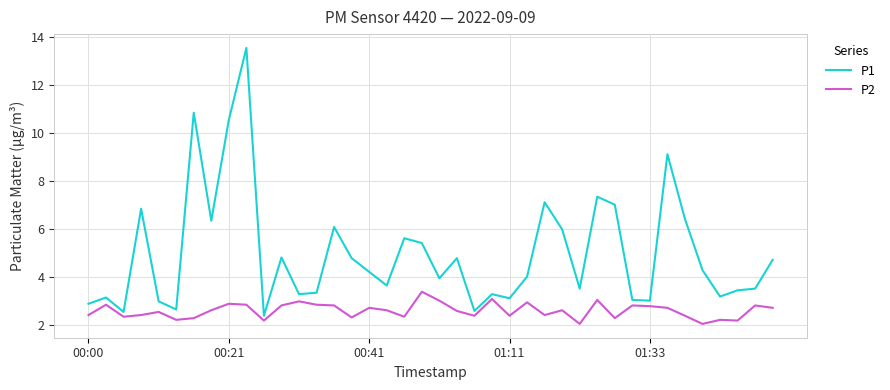

Which series has the largest total across all categories?

P1